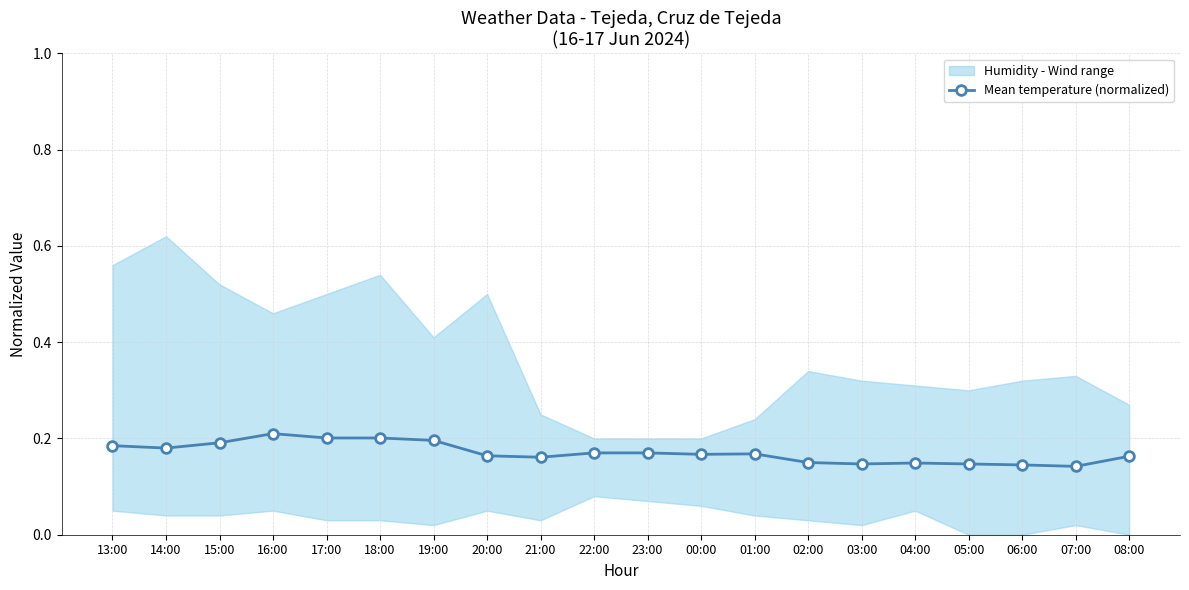

Reading left to right, transcribe all the data shown in this chart.

0.2	0.2	0.2	0.2	0.2	0.2	0.2	0.2	0.2	0.2	0.2	0.2	0.2	0.1	0.1	0.1	0.1	0.1	0.1	0.2